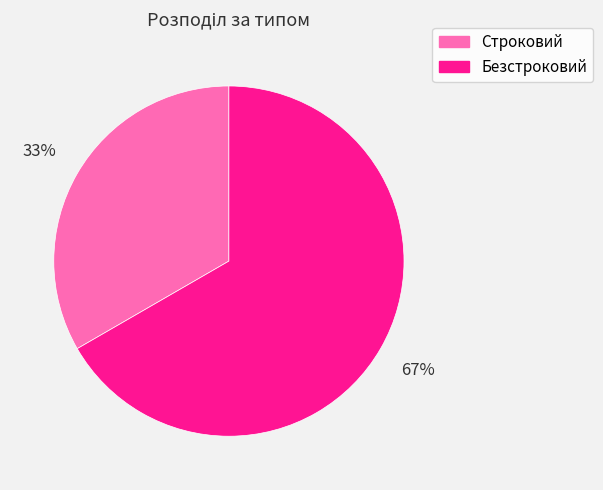

Which slice represents more than half of the pie?

Безстроковий